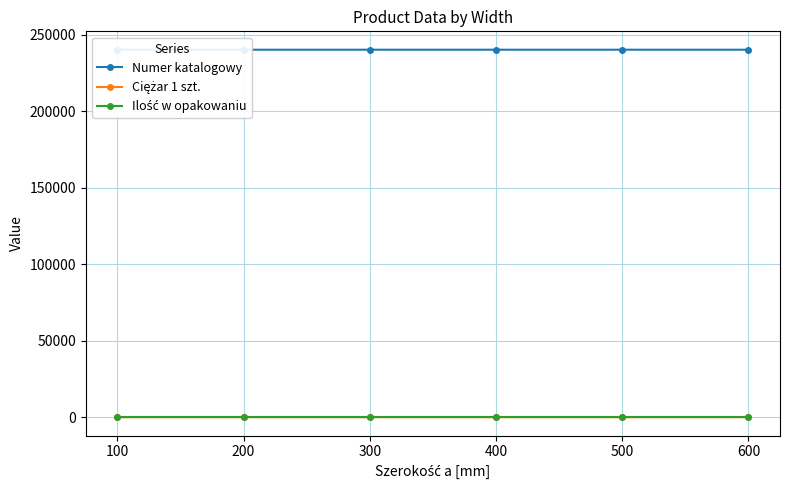

True or false: Ilość w opakowaniu has more than 1 interior local peaks.

False